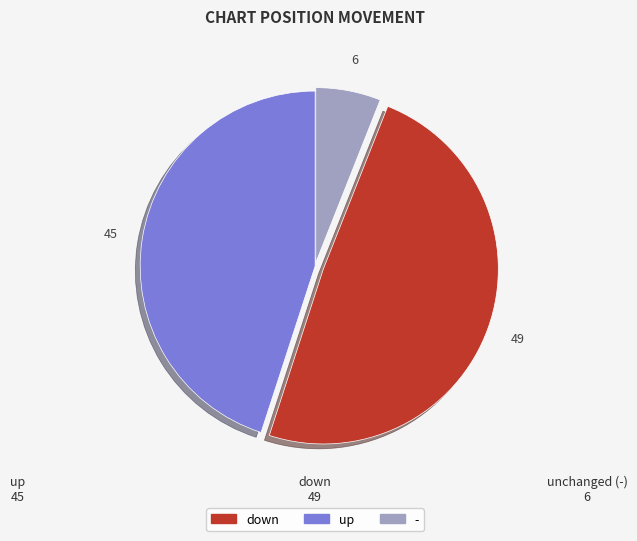

Is there a majority slice in this chart?

No